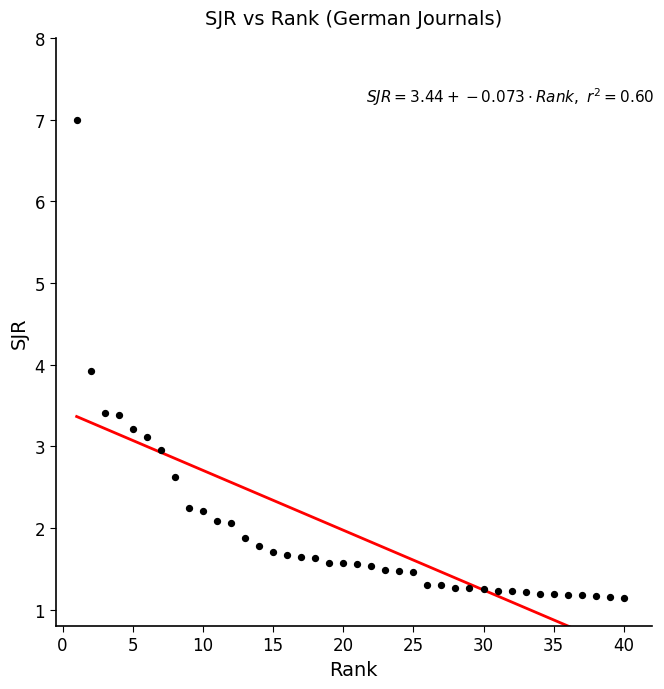

What Y value in the scatter plot is closest to 4?

3.9